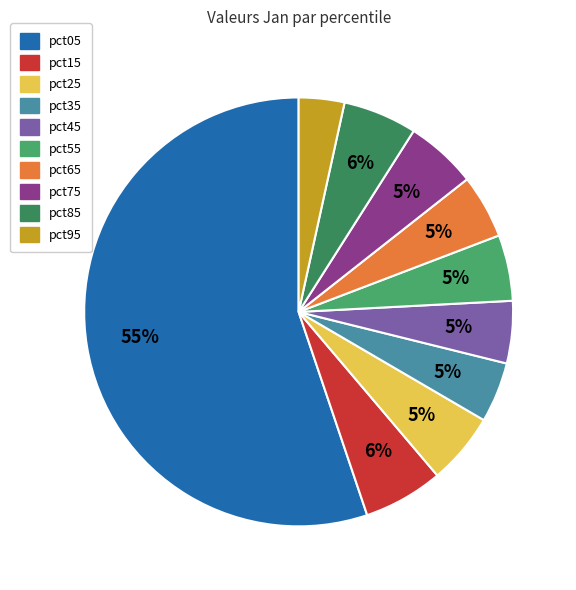

The pct45 slice represents 20% of the pie. True or false?

False